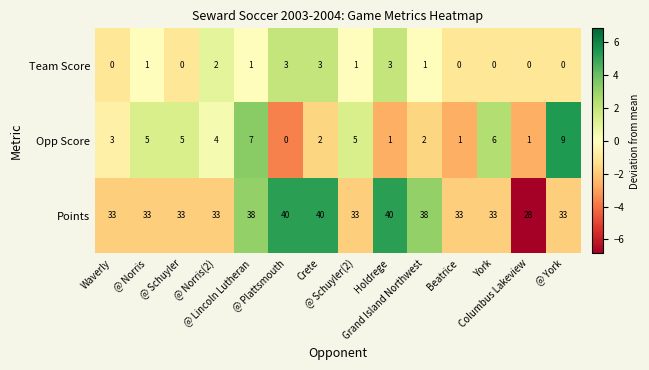

Which series has the widest spread of values?

Points